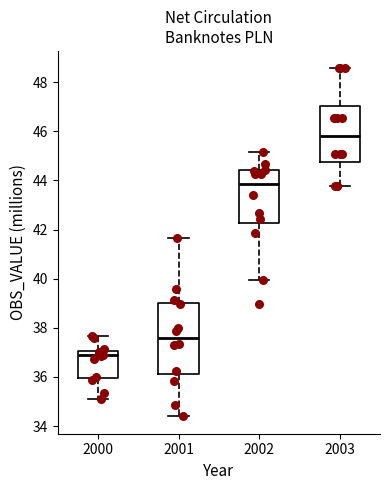

Comparing the boxes themselves (not the whiskers), which one is the tallest?

2001